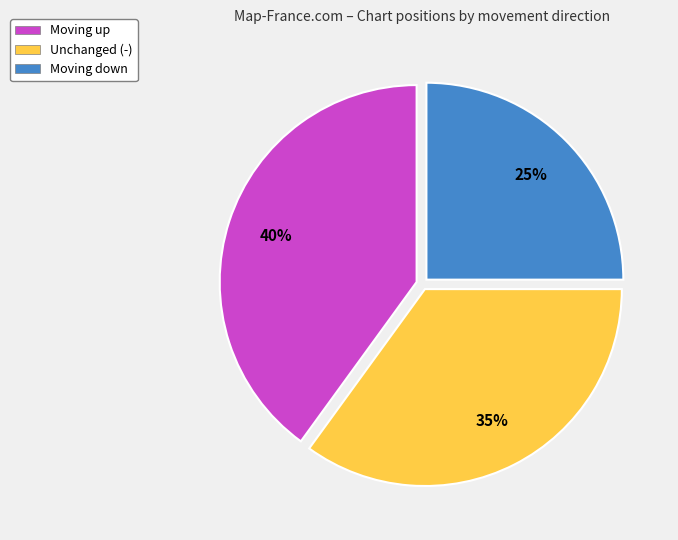

Is there a majority slice in this chart?

No